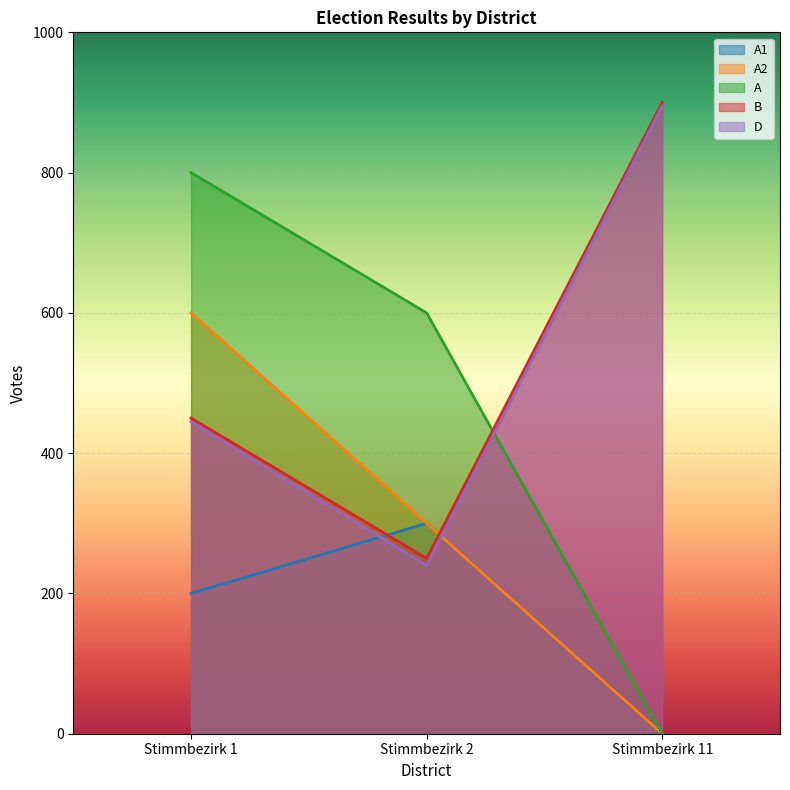

What is the difference between the B values at Stimmbezirk 2 and Stimmbezirk 11?

650